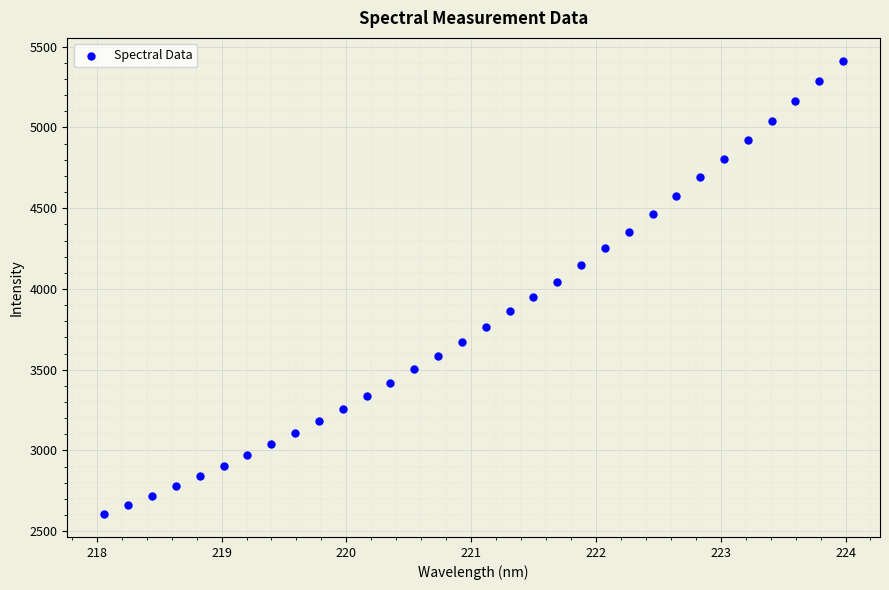

What is the range of X values (max minus min)?

5.9